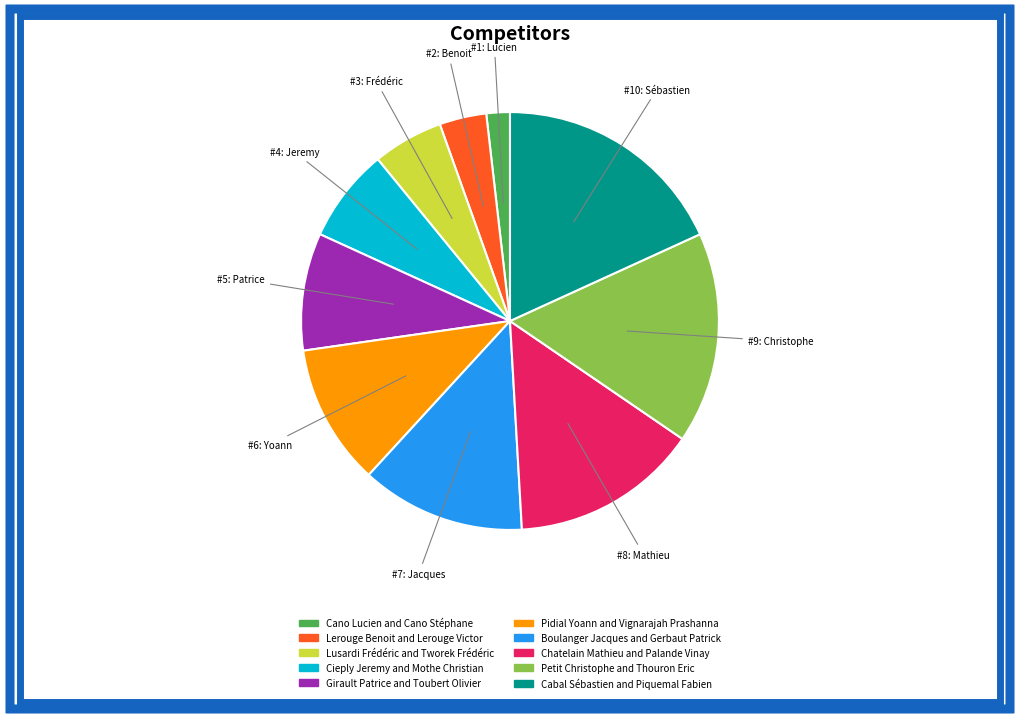

How many slices are in this pie chart?

10